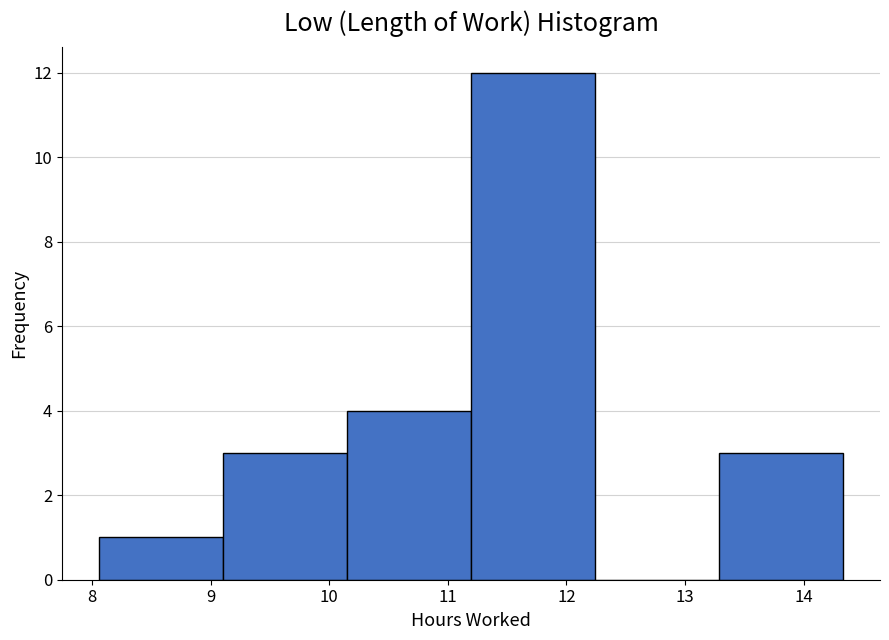

Over which range of the x-axis is the bar tallest?

11.2 to 12.2